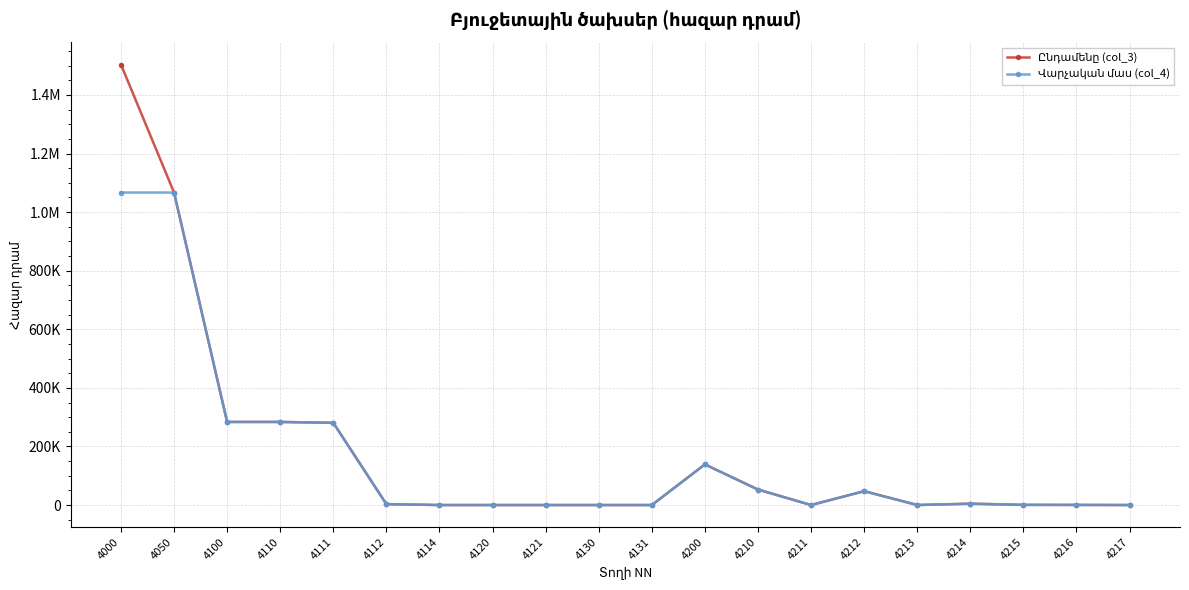

Does the chart have visible grid lines?

Yes